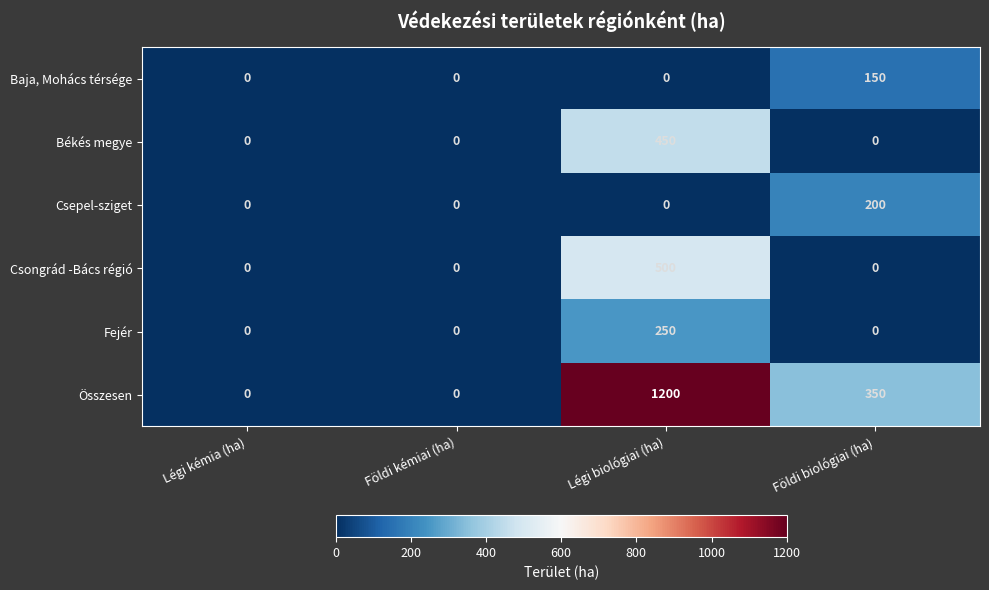

At which category is the sum across all series the highest?

Légi biológiai (ha)